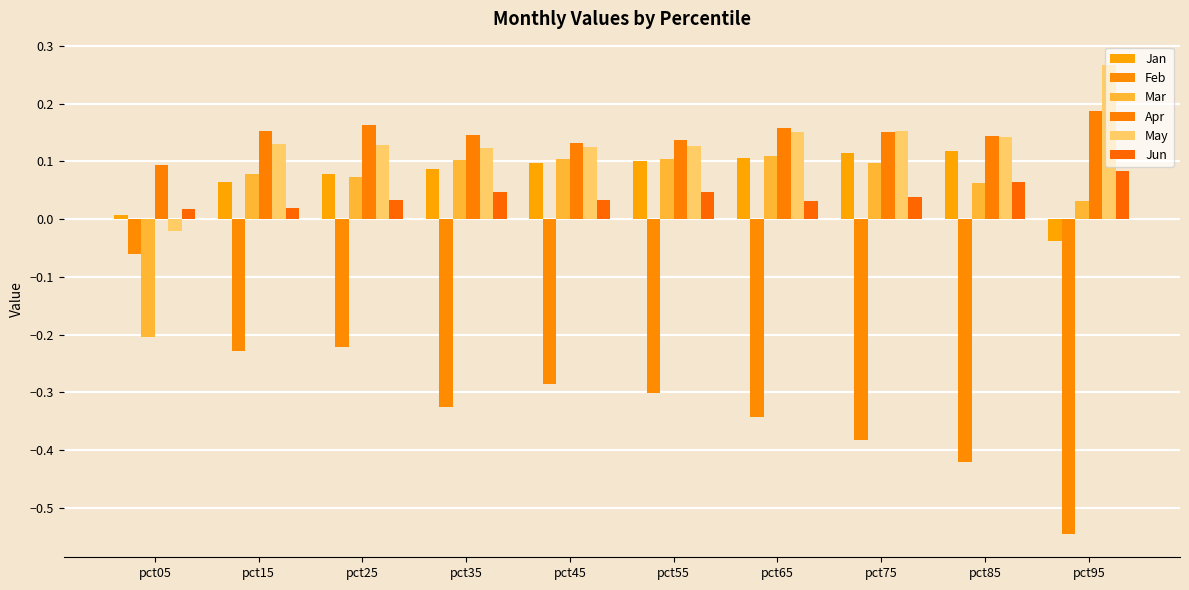

At how many categories does at least one series exceed 0?

10